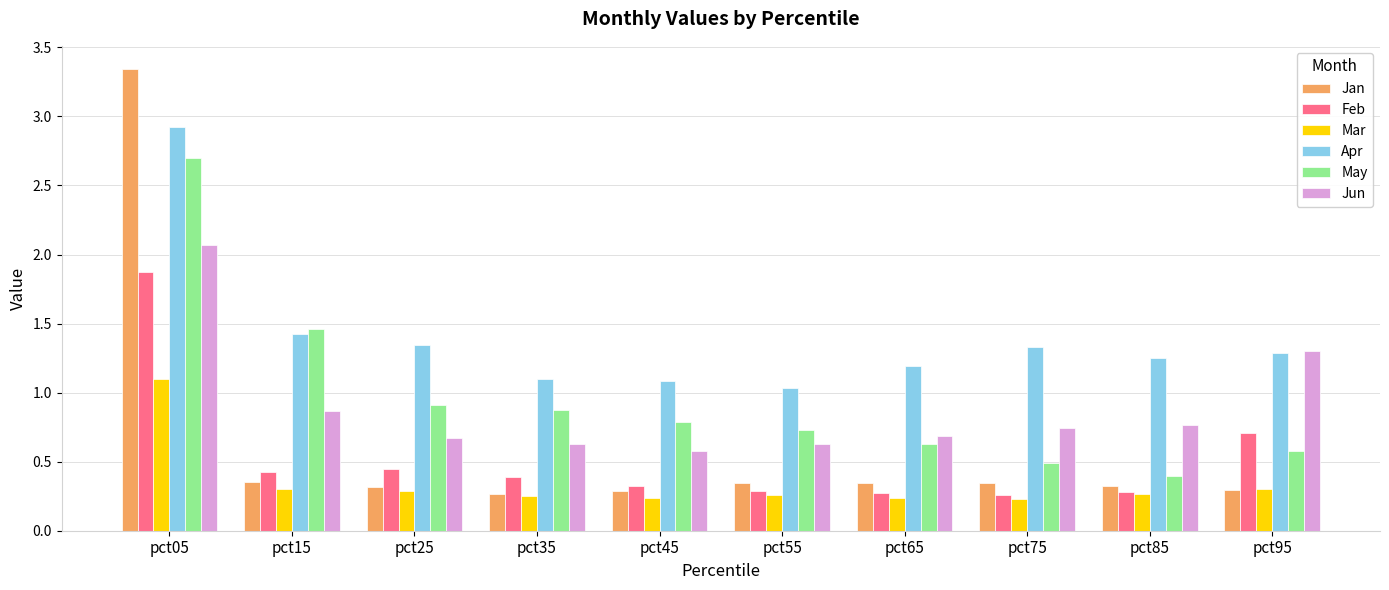

Where is Jun nearest to the value 1?

pct15